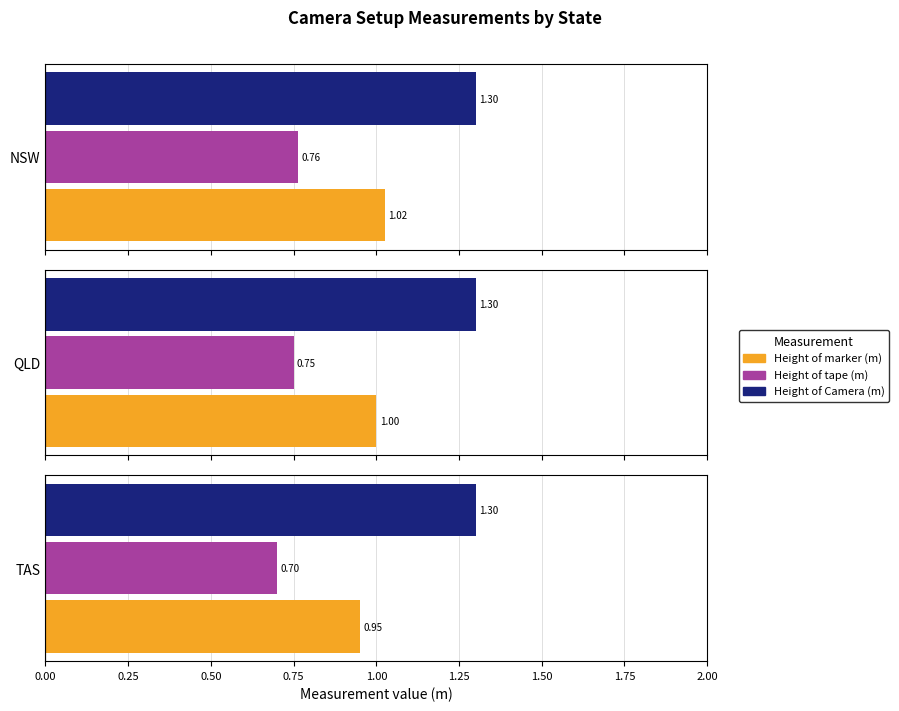

Read the Height of tape (m) value at QLD.

0.8